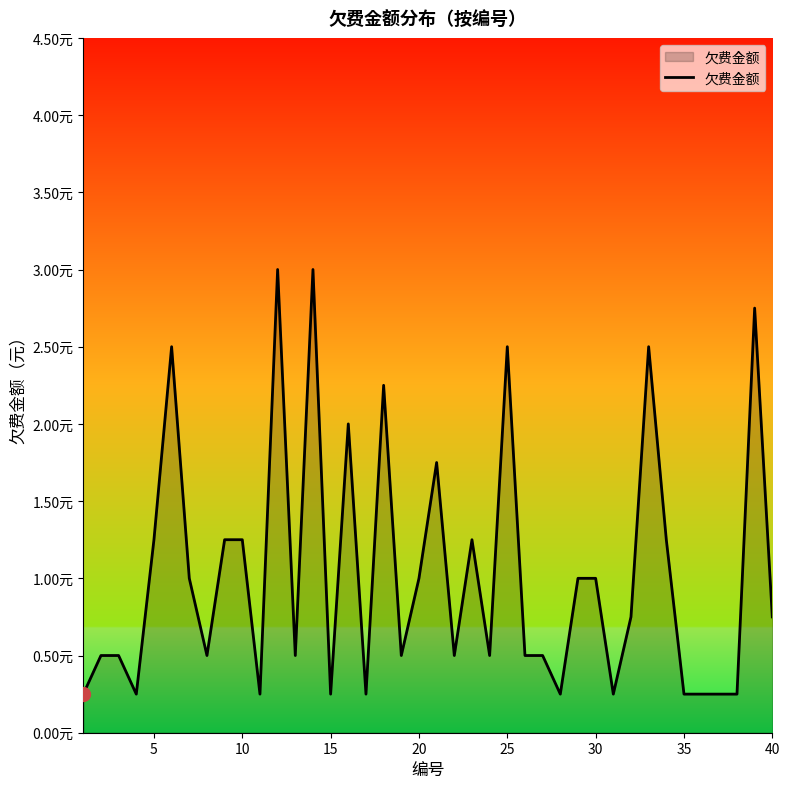

How many points are lower than both their immediate neighbors (excluding endpoints)?

11